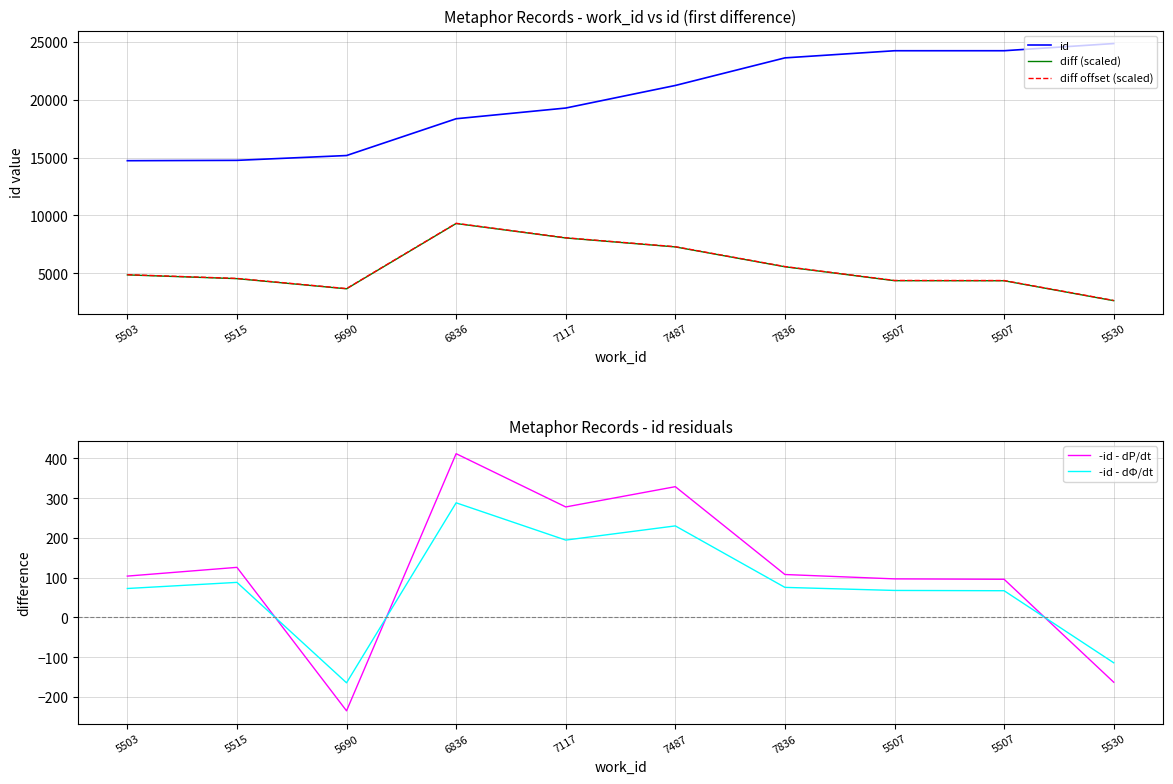

What is the label of the 9th point from the right?

5515